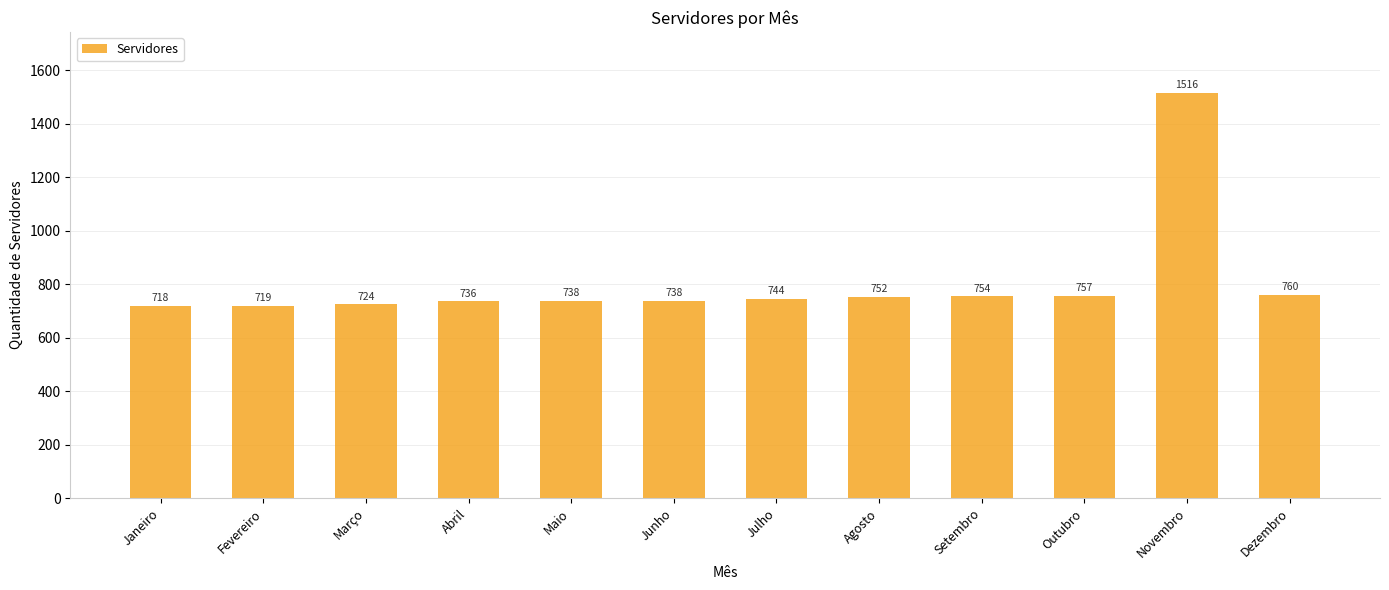

True or false: the data shows 744 at Julho.

True